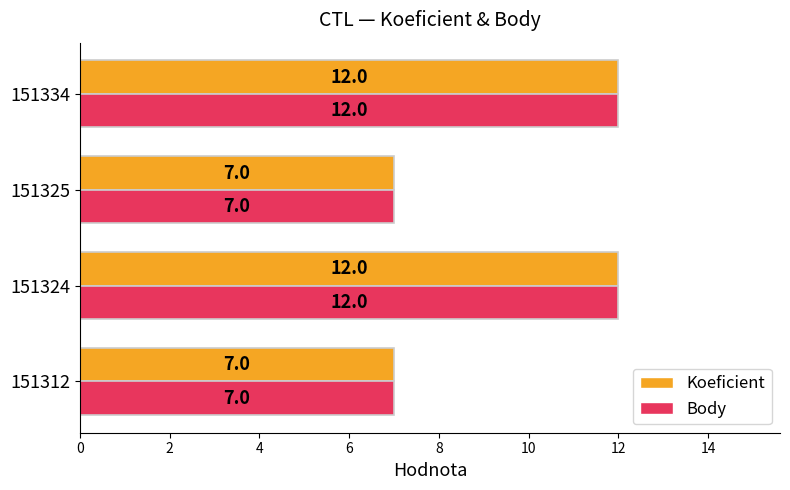

Is it true that Body equals 11 at 151325?

False